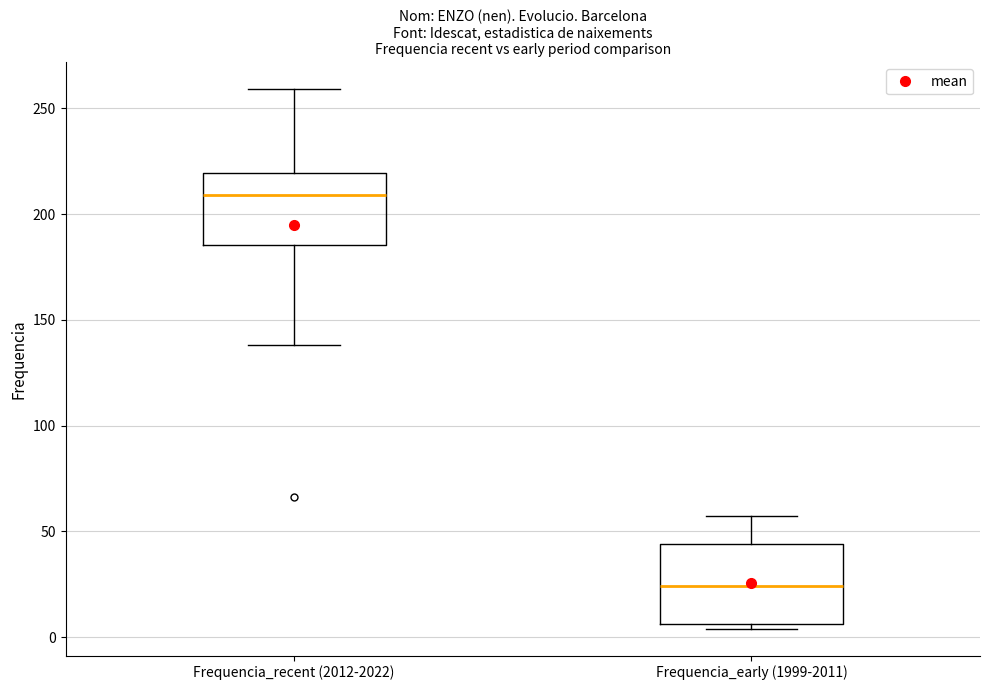

Which box has the highest median line?

Frequencia_recent (2012-2022)